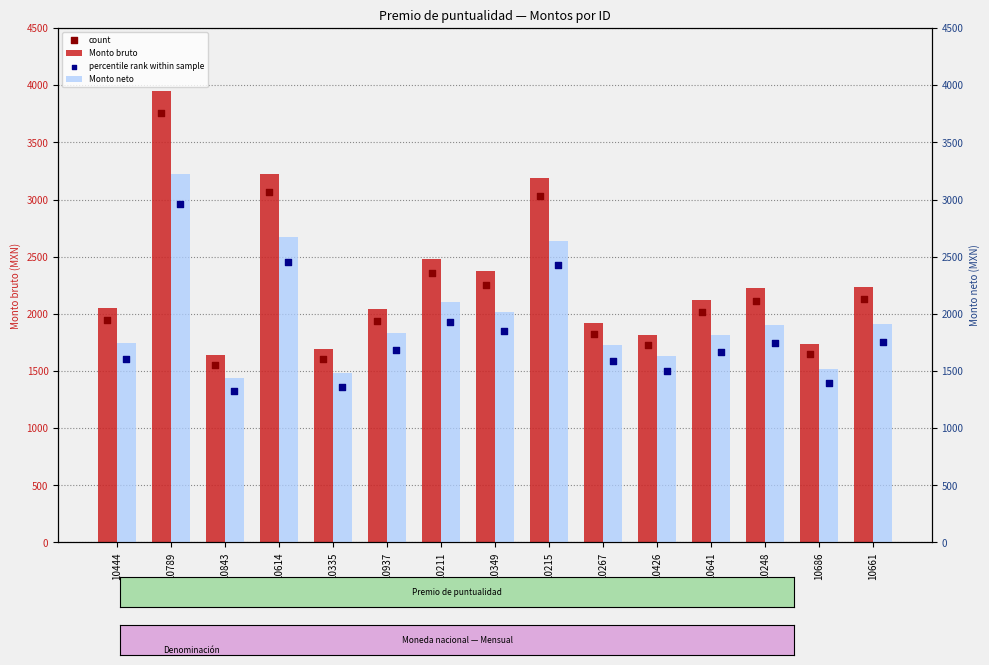

At which category is the sum across all series the highest?

10789